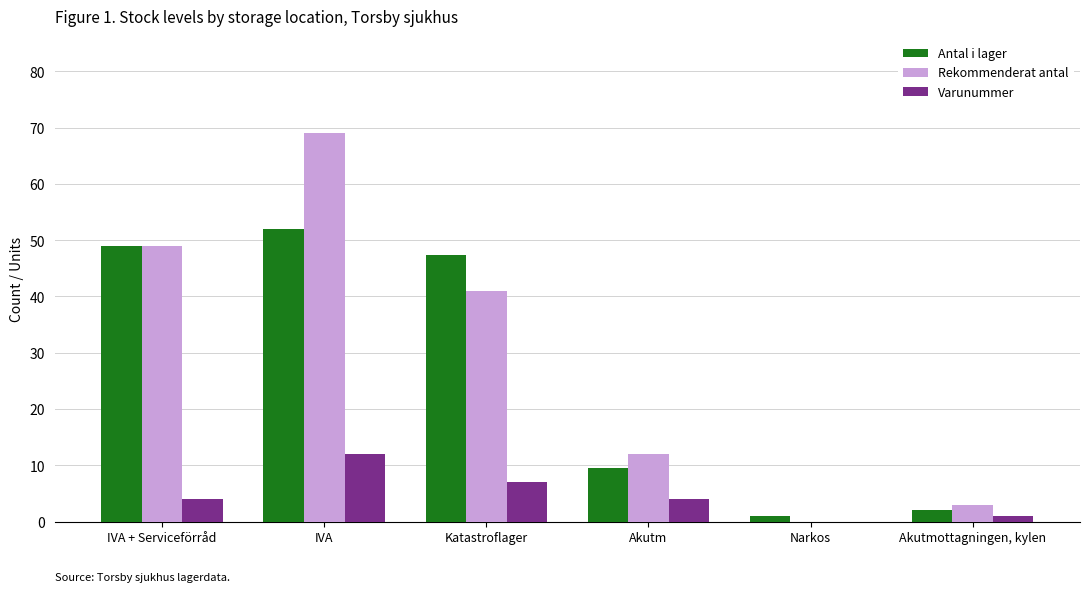

What is the sum of all Varunummer values?

28.0